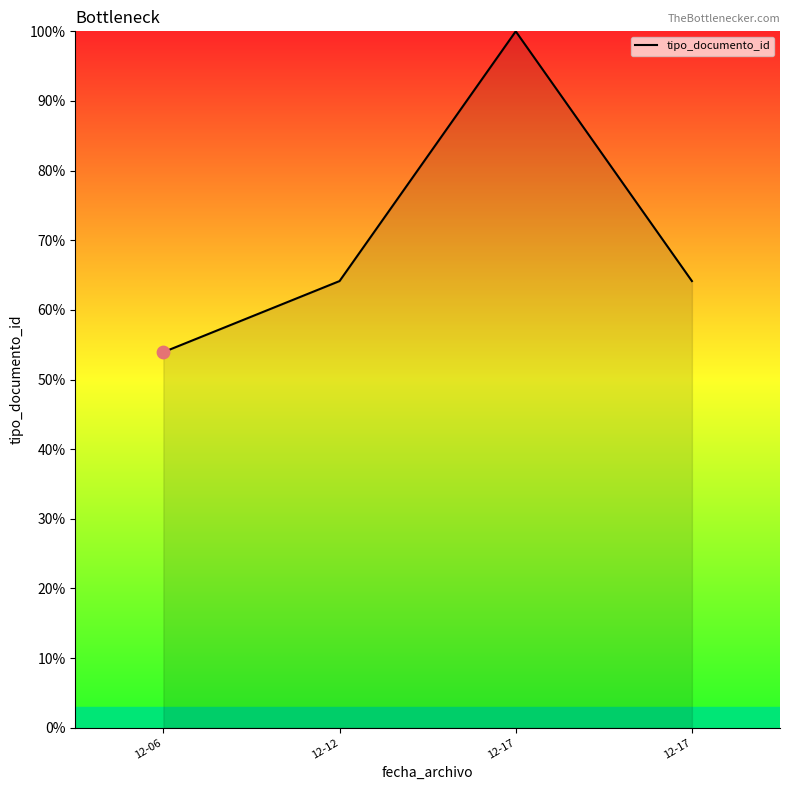

Does the chart have visible grid lines?

No